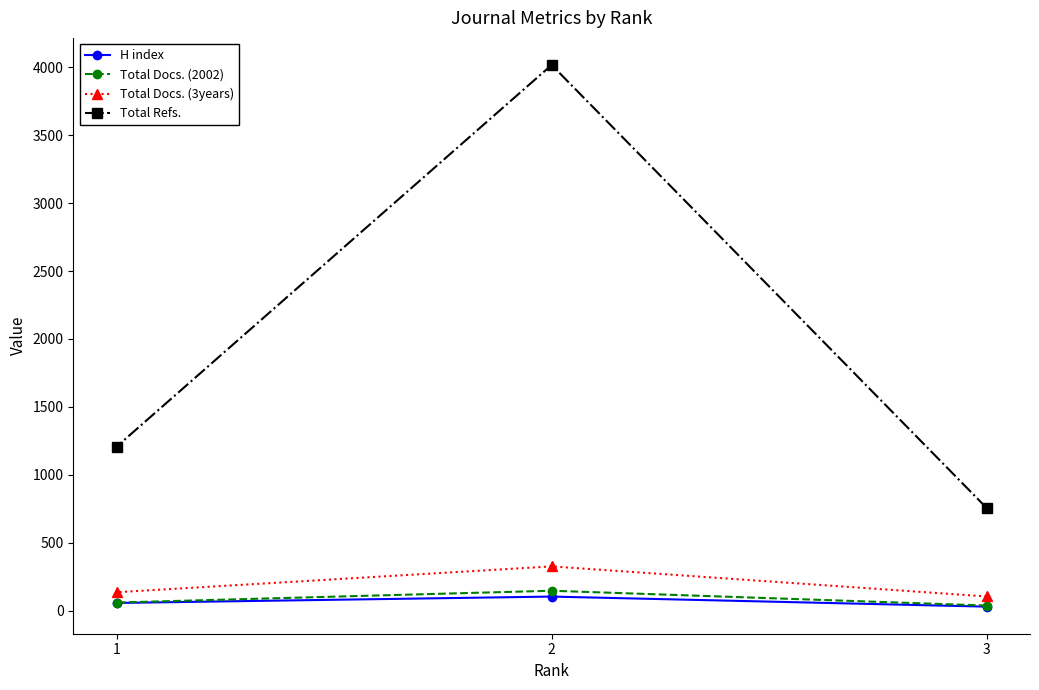

At which label is H index closest to 68?

1